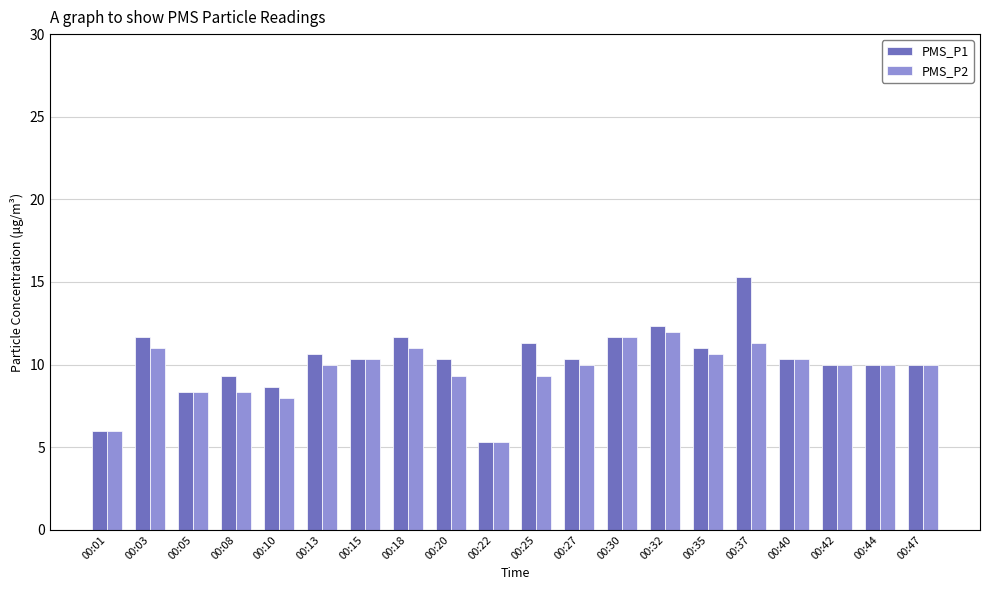

Count the number of data series in this chart.

2